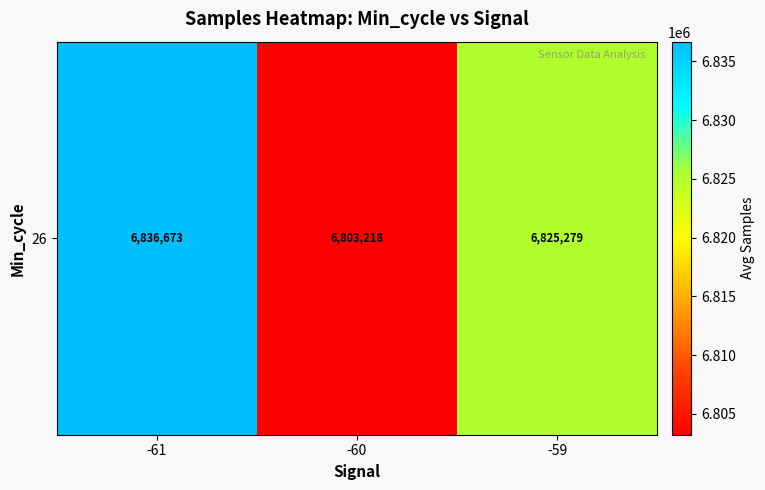

Approximately how many times larger is the value at -61 compared to -60?

1.0